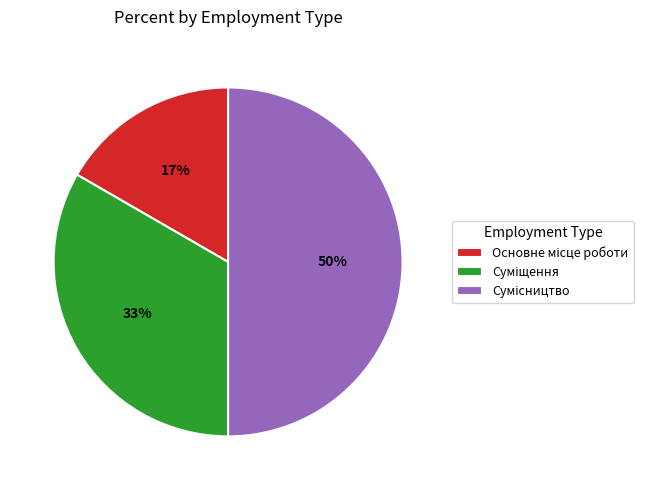

To the nearest percent, what is the difference between the largest and smallest slice percentages?

33%